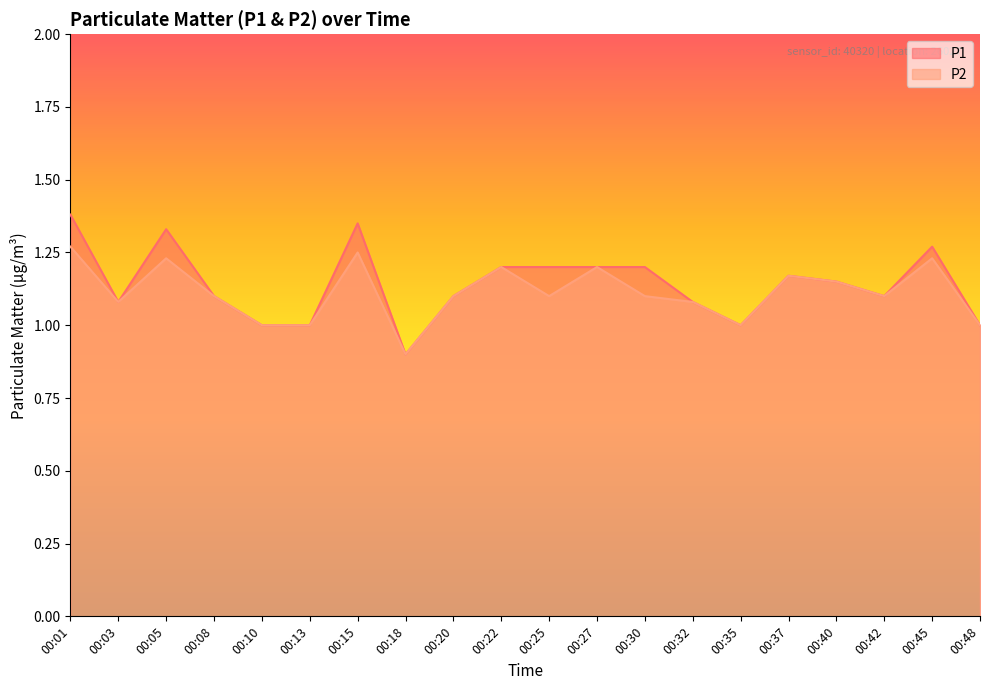

How many interior local valleys does the P2 series have?

5